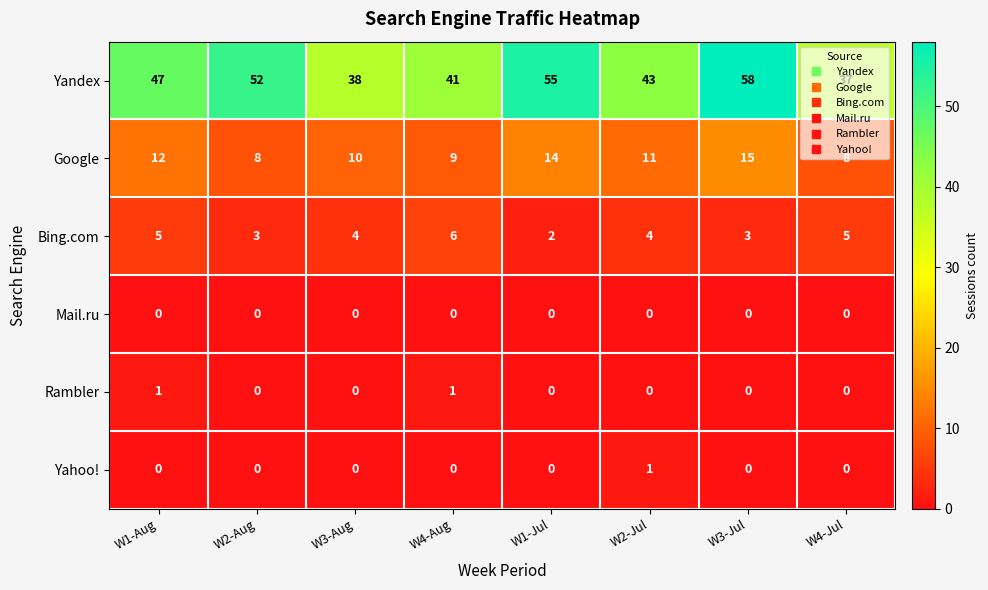

Between W2-Jul and W3-Jul, which series saw the biggest shift?

Yandex